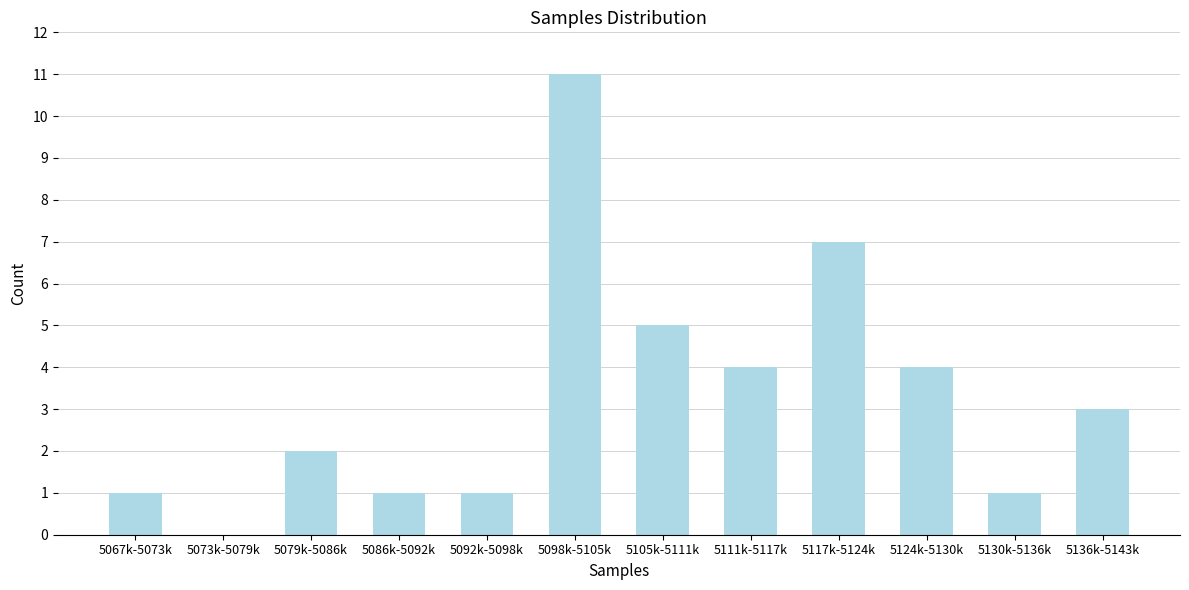

Reading left to right, what are all the values shown in this chart?

5067k-5073k=1	5073k-5079k=0	5079k-5086k=2	5086k-5092k=1	5092k-5098k=1	5098k-5105k=11	5105k-5111k=5	5111k-5117k=4	5117k-5124k=7	5124k-5130k=4	5130k-5136k=1	5136k-5143k=3